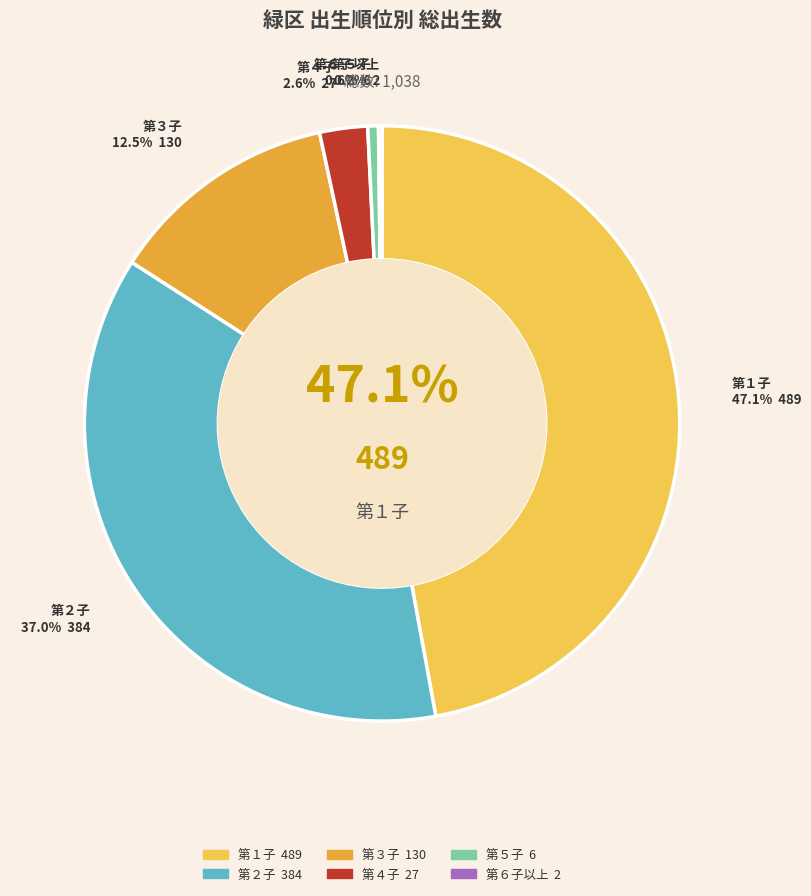

Which slice is the smallest?

第６子以上